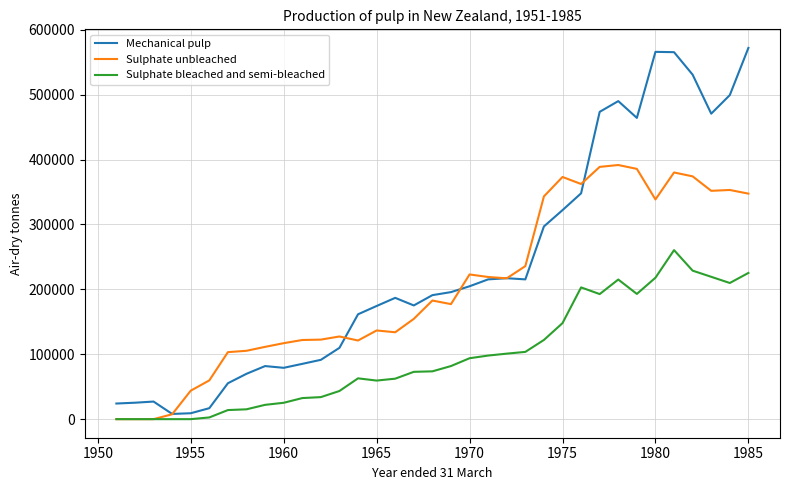

Which series has the widest spread of values?

Mechanical pulp